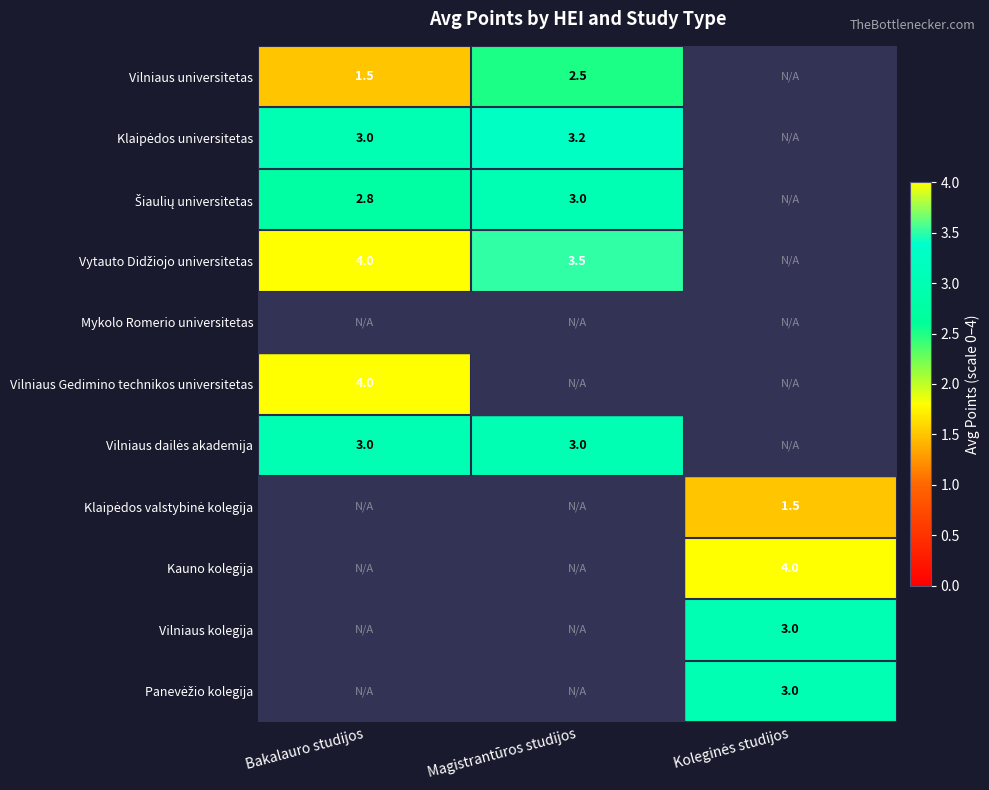

What is the difference between the Vilniaus universitetas values at Bakalauro studijos and Magistrantūros studijos?

1.0